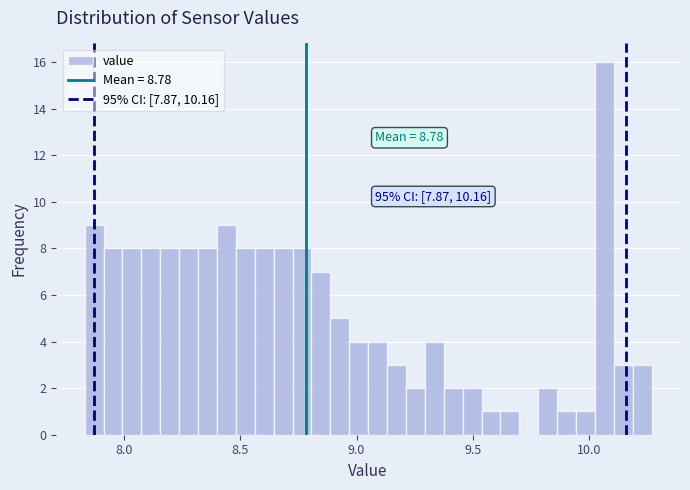

Read against the x-axis, roughly where is the centre of the tallest bar?

10.05